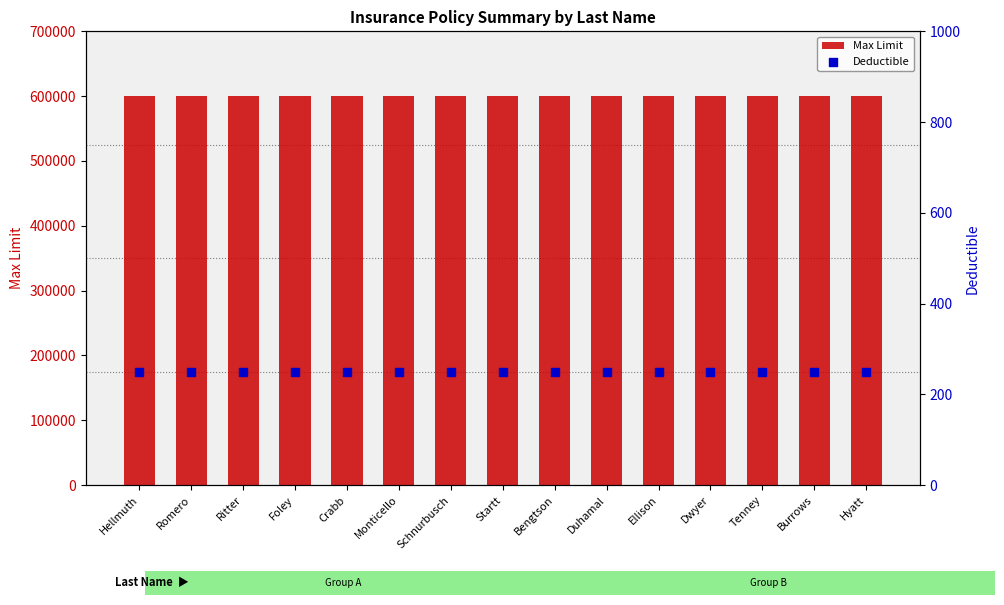

What is the total value across all series at Hellmuth?

600250